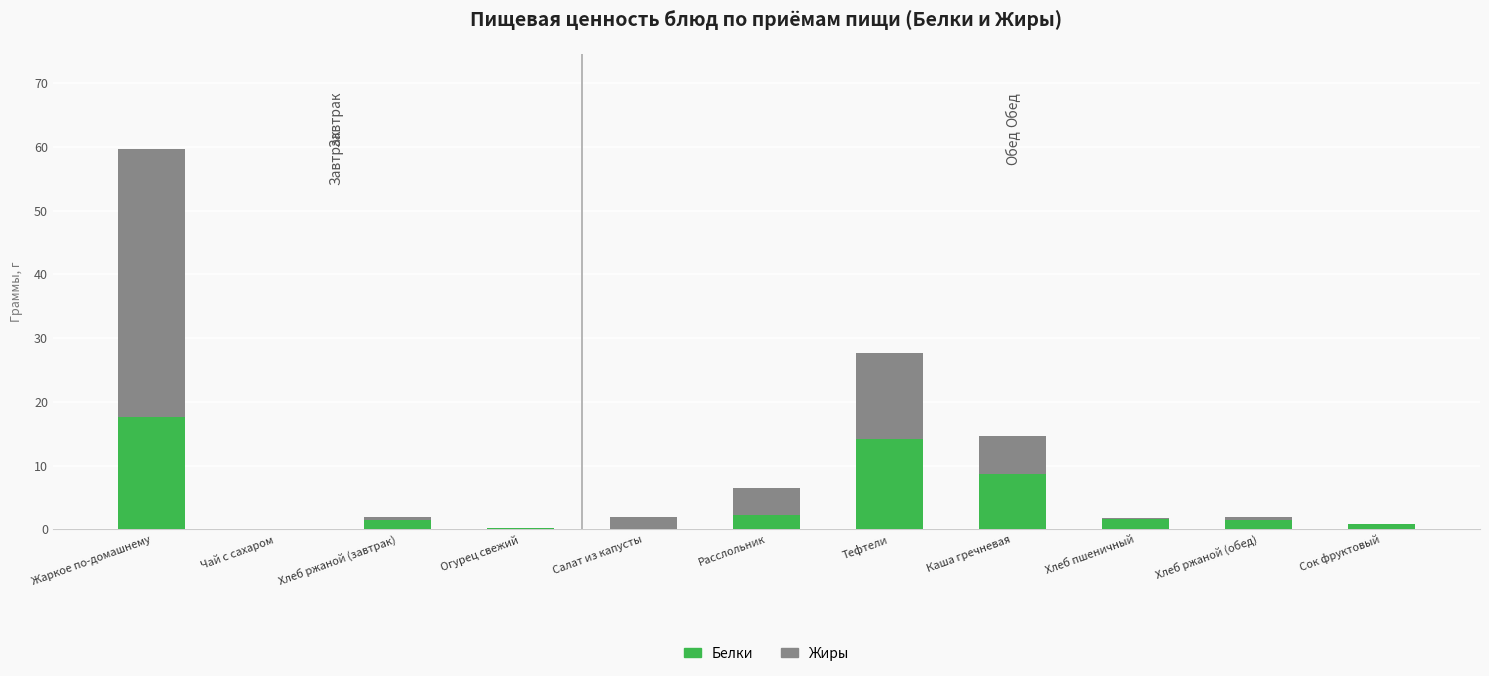

The Белки series shows 13.2 at Каша гречневая. True or false?

False